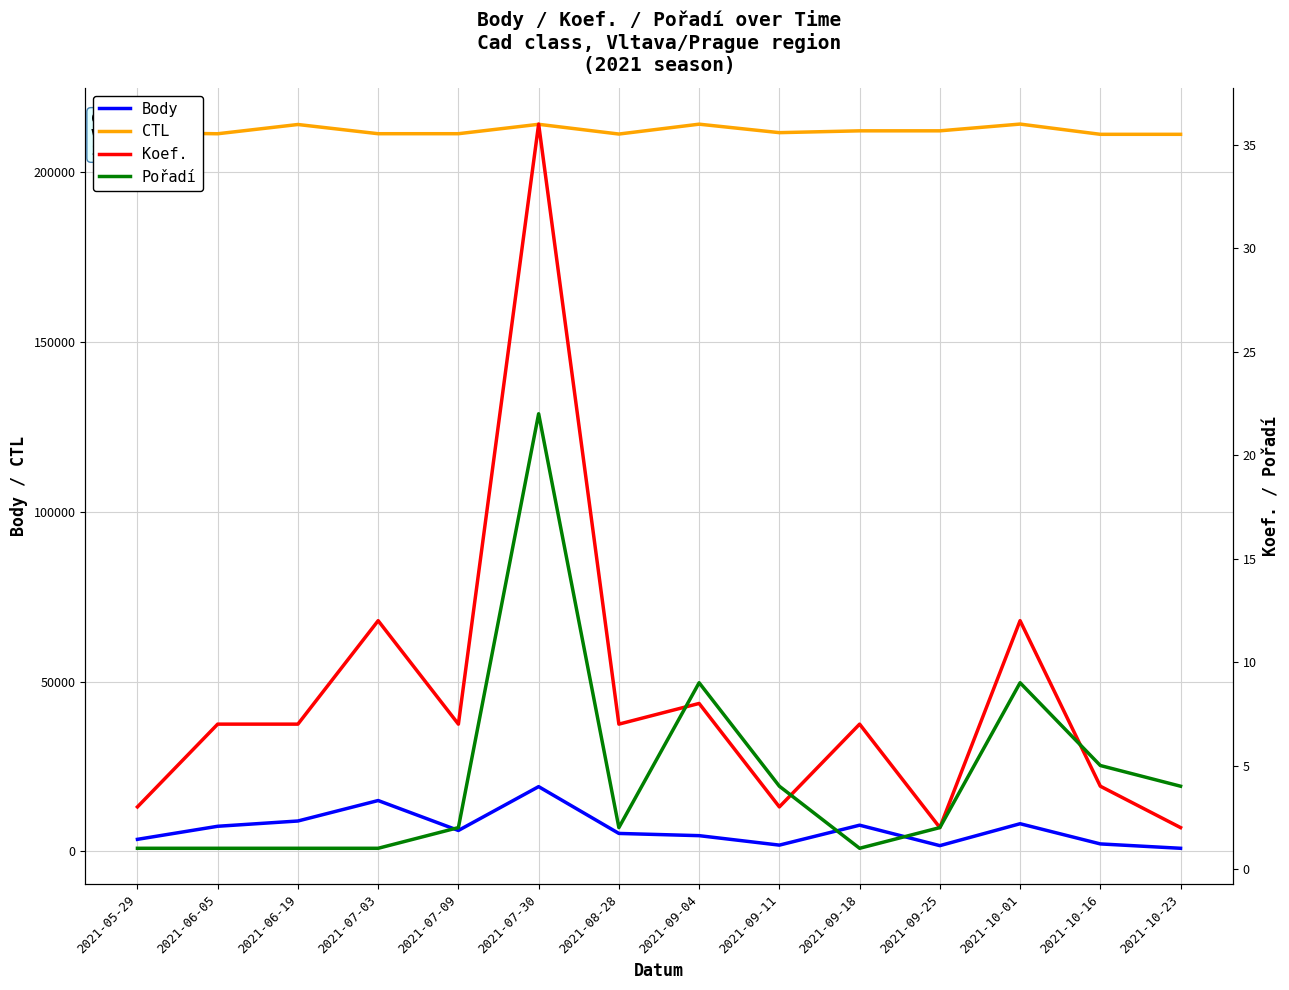

Reading left to right, extract all data points from this chart.

Body: 3541	7387	8940	14966	6154	19059	5279	4625	1839	7707	1683	8139	2193	906
CTL: 211608	211302	214026	211313	211315	214084	211217	214121	211627	212161	212164	214151	211135	211136
Koef.: 3	7	7	12	7	36	7	8	3	7	2	12	4	2
Pořadí: 1	1	1	1	2	22	2	9	4	1	2	9	5	4